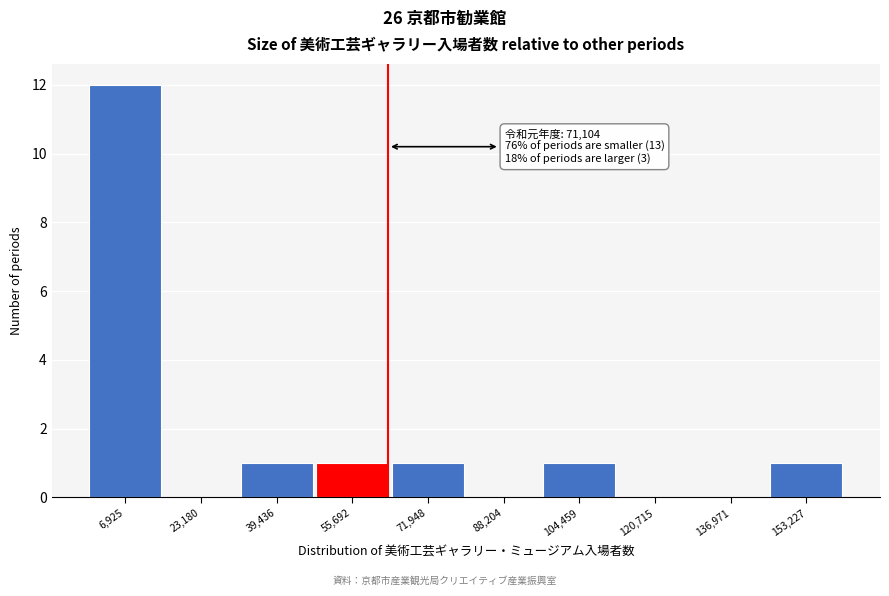

Reading left to right, what are all the values shown in this chart?

6,925=12	23,180=0	39,436=1	55,692=1	71,948=1	88,204=0	104,459=1	120,715=0	136,971=0	153,227=1